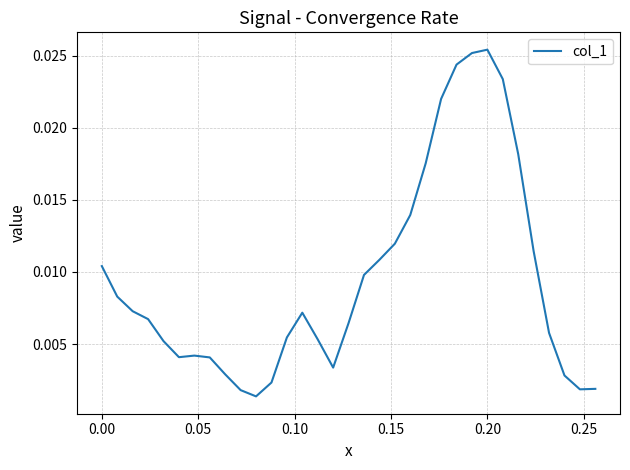

Does the chart display data point markers on the line(s)?

No